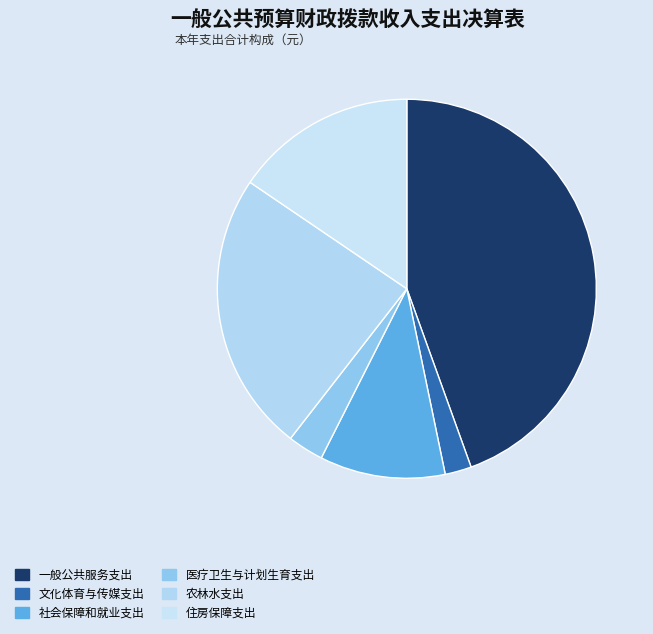

Approximately how many times larger is the value at 住房保障支出 compared to 一般公共服务支出?

0.3